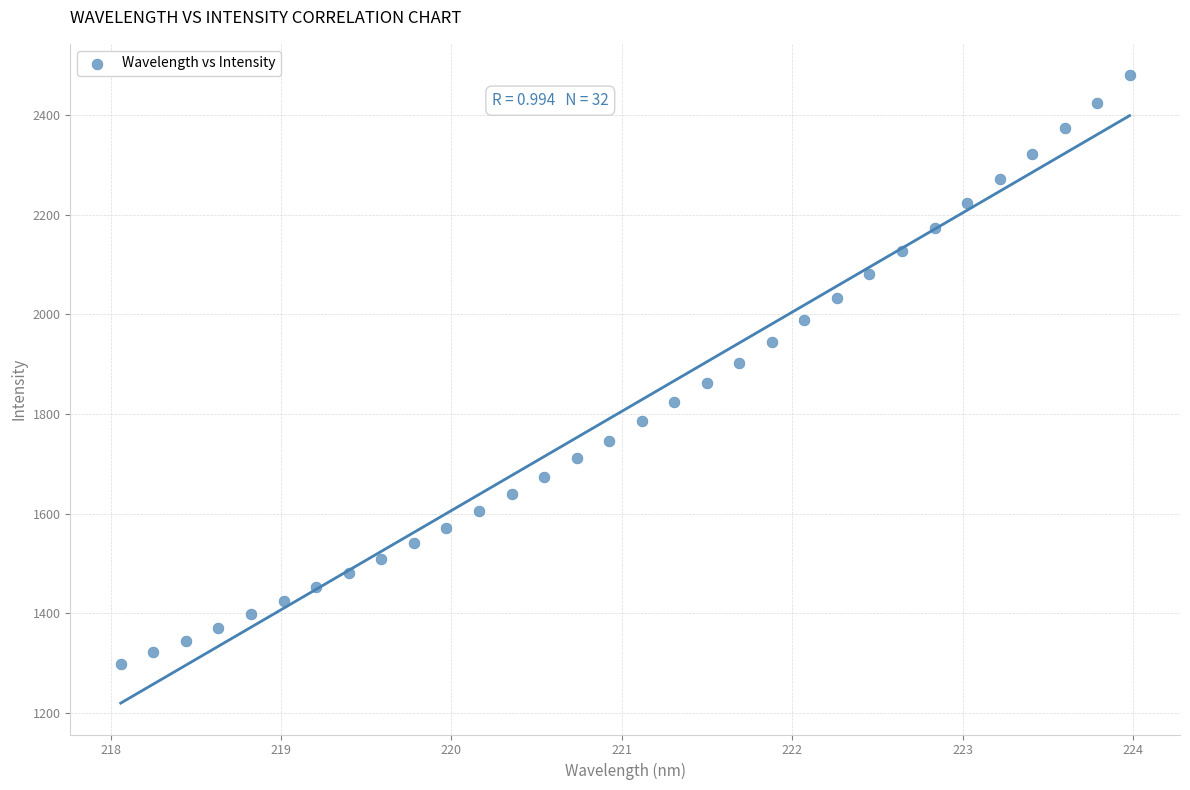

What is the range of X values (max minus min)?

5.9